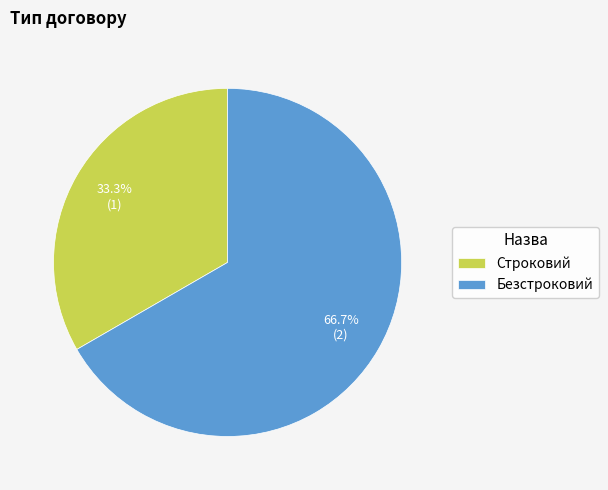

What is the ratio of the value at Строковий to the value at Безстроковий?

0.5